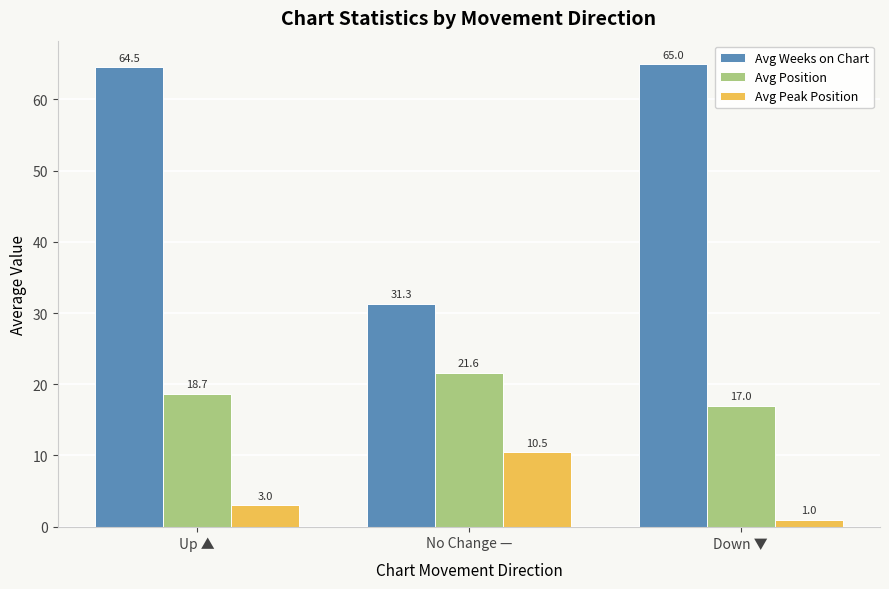

Which series has the widest spread of values?

Avg Weeks on Chart